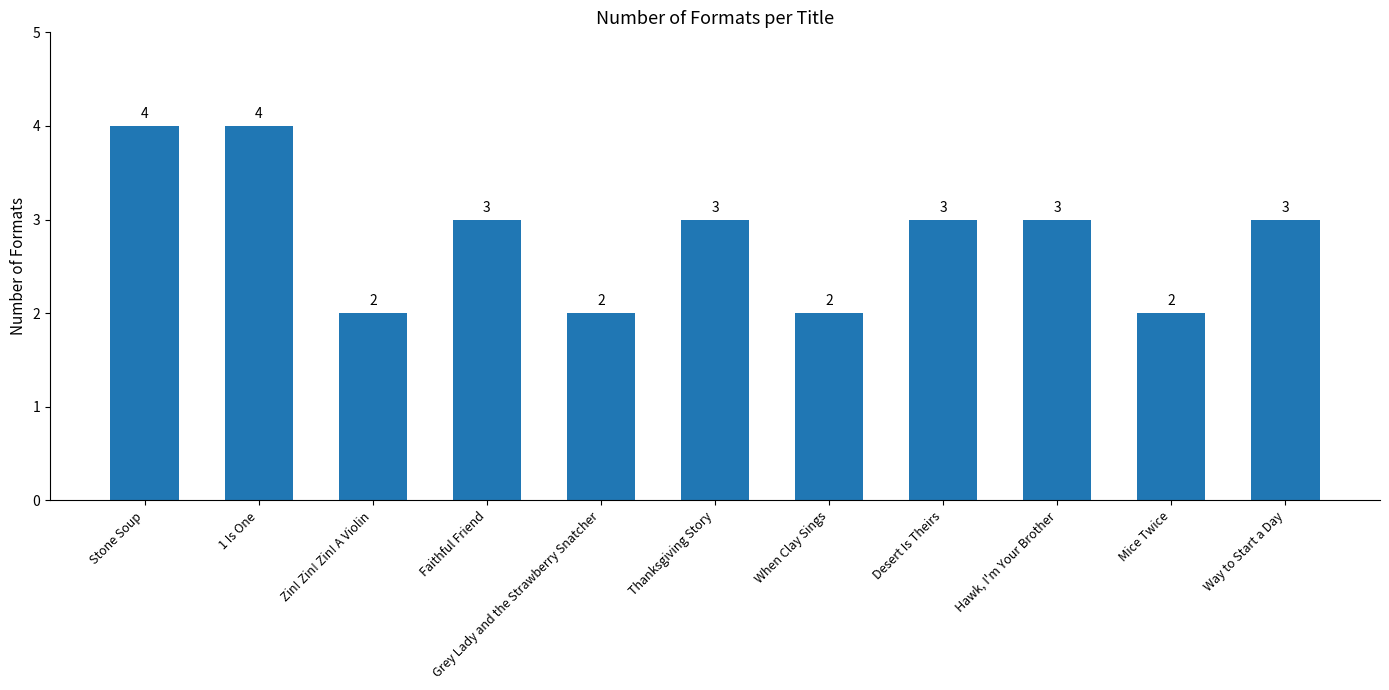

What is the ratio of the value at Zin! Zin! Zin! A Violin to the value at Faithful Friend?

0.7